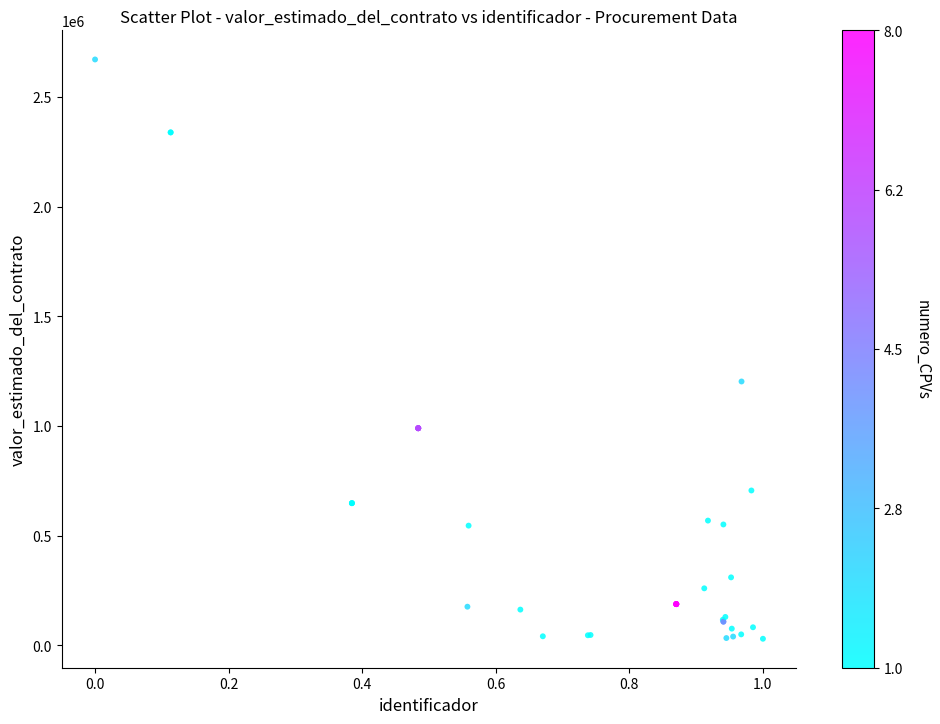

What Y value in the scatter plot is closest to 1350600?

1203000.0